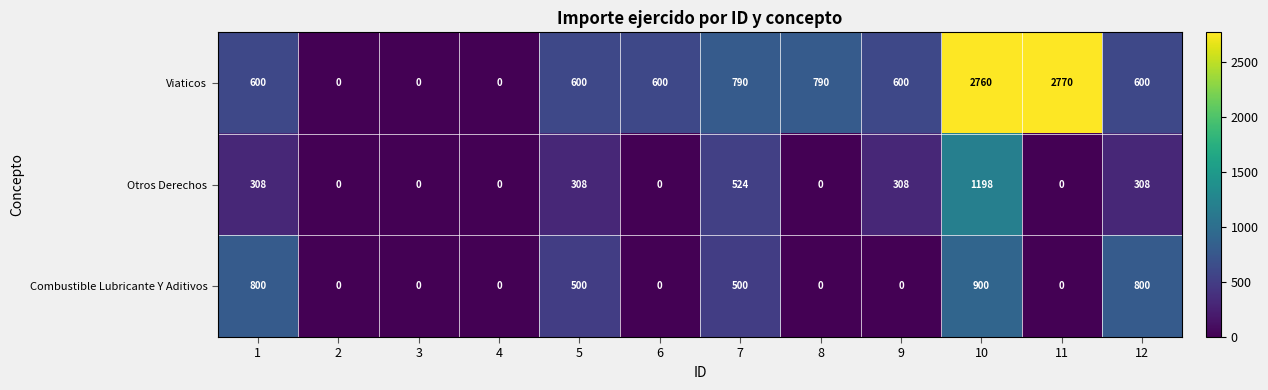

True or false: Viaticos has a value of 600 at 9.

True